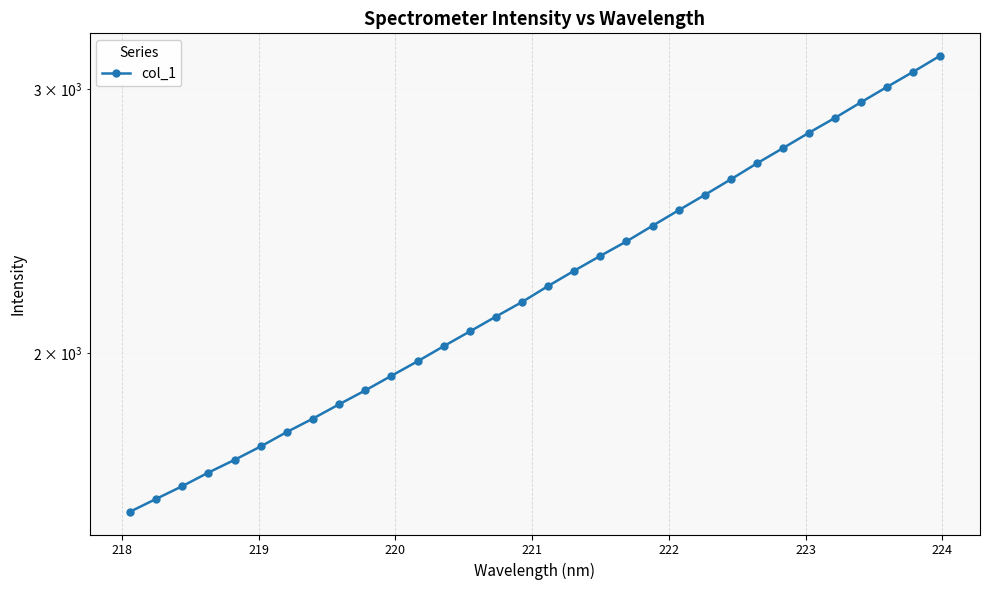

How many categories are shown in the chart?

32